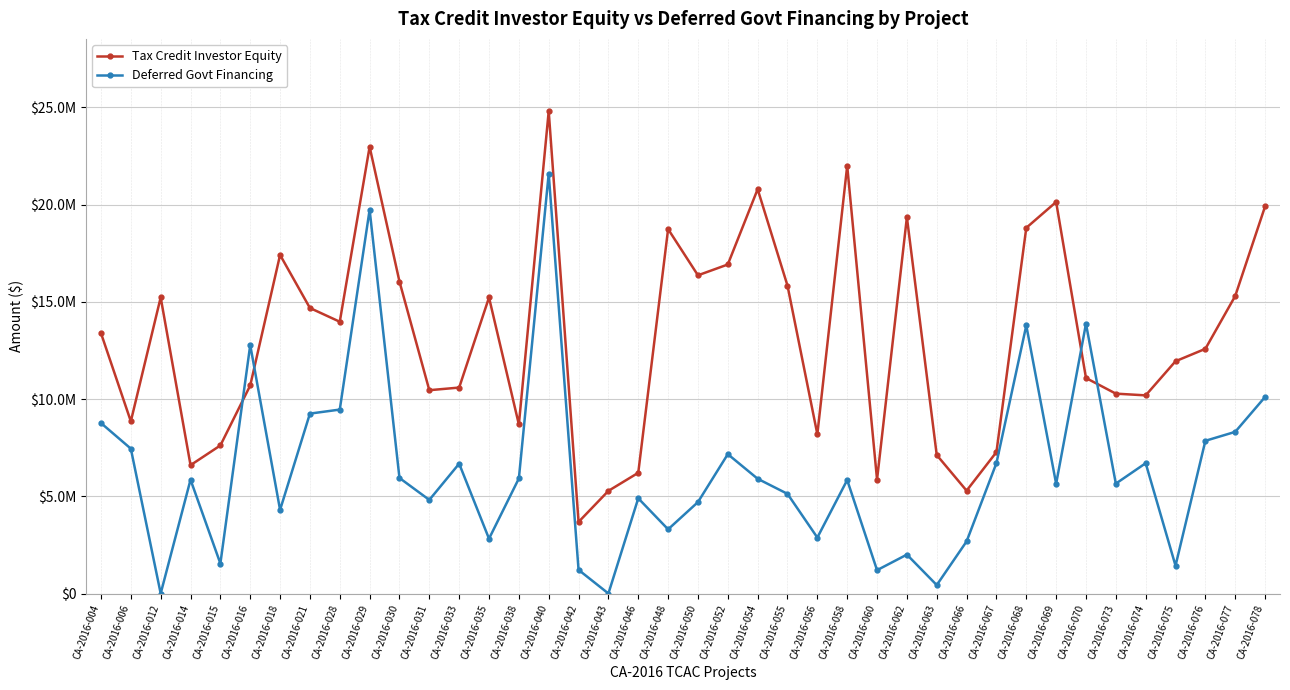

Which label corresponds to the largest value in the chart?

CA-2016-040